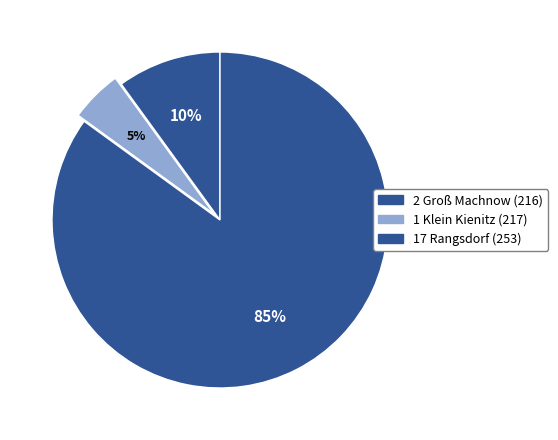

What is the smallest slice in the pie chart?

Klein Kienitz (217)